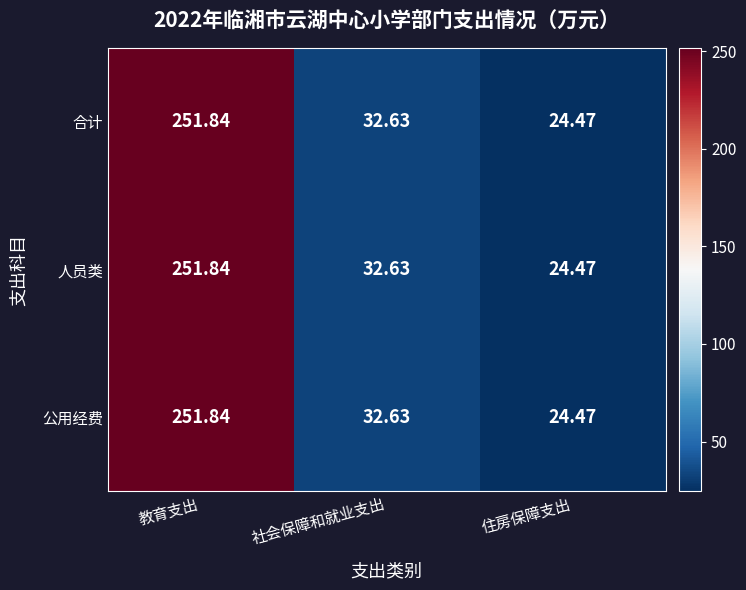

Which label corresponds to the smallest value in the chart?

住房保障支出